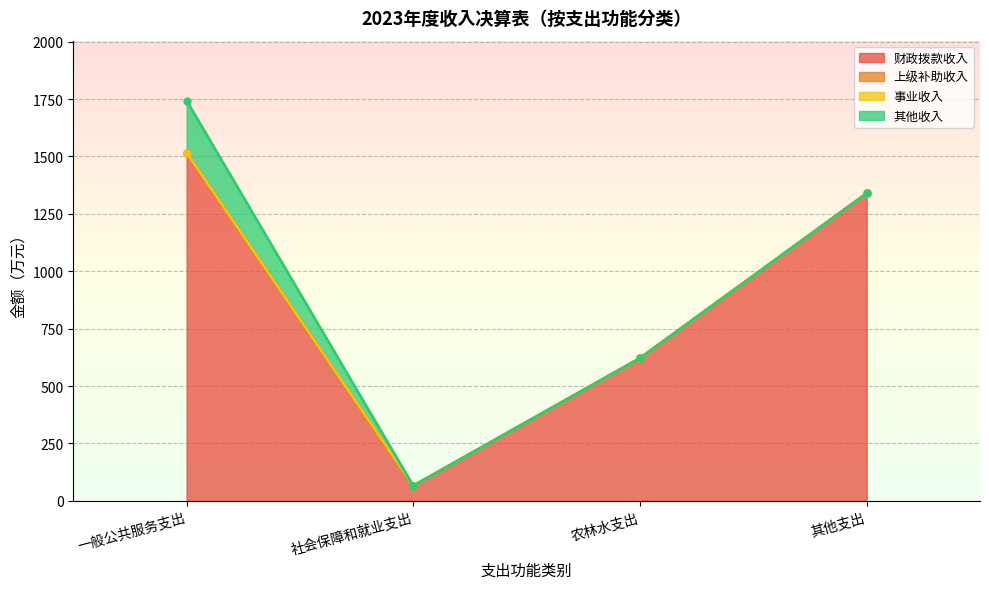

How many lines are shown in the chart?

4